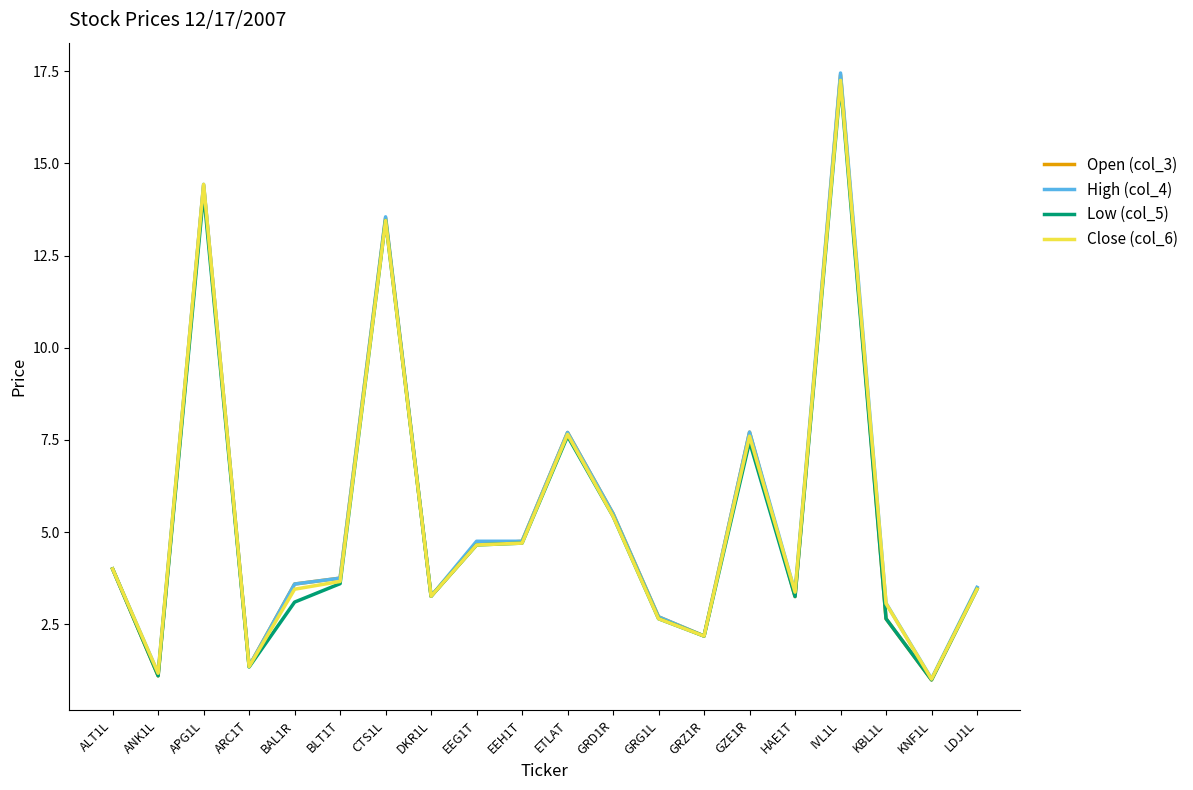

The value of Open (col_3) at GRG1L is 4.6. True or false?

False